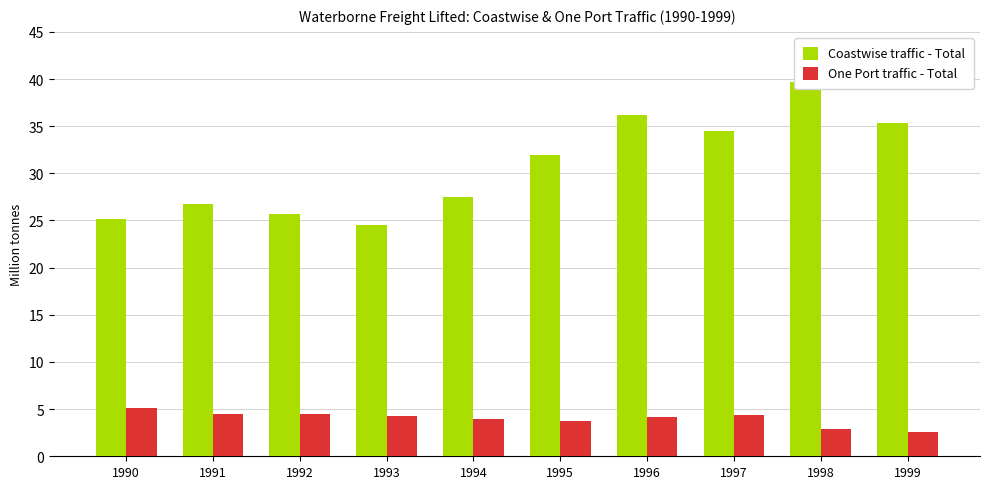

What is the value of the One Port traffic - Total bar at the 4th from the left?

4.3